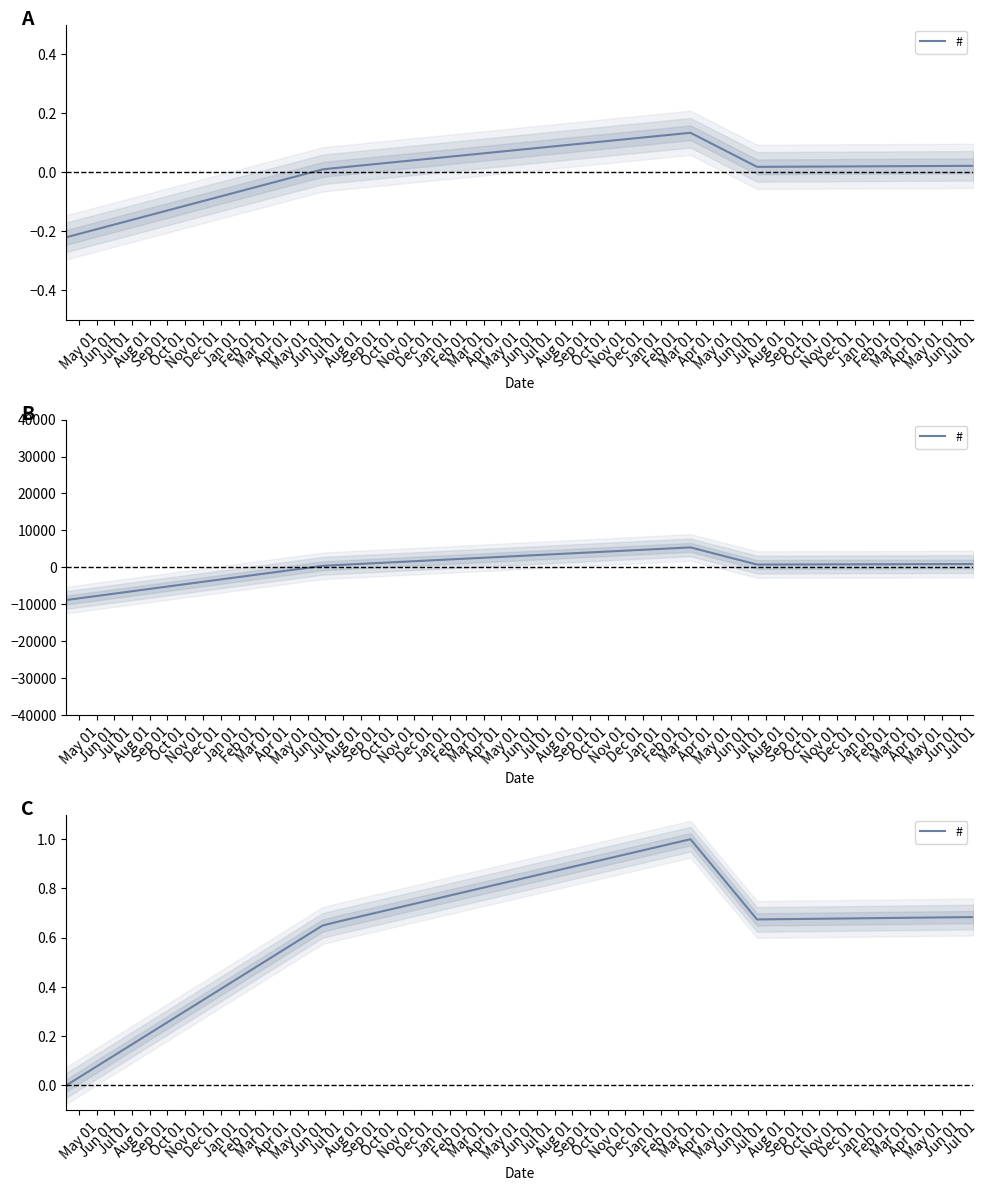

At which label is the value closest to 0?

May 01